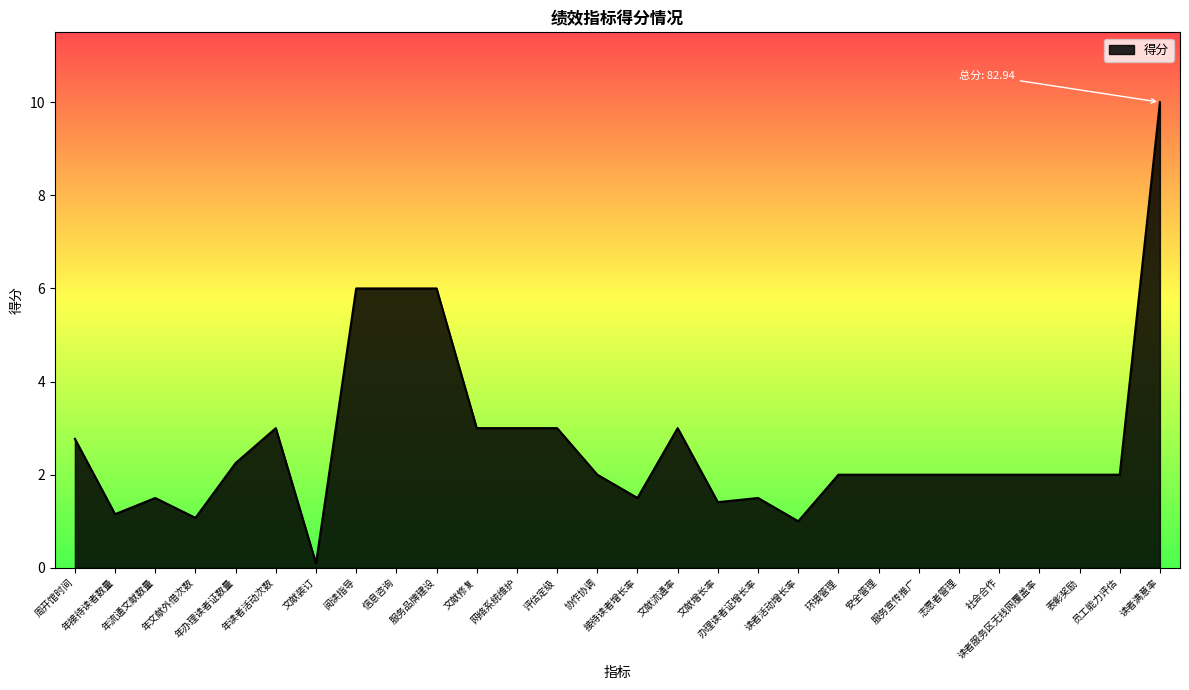

The chart shows a value of 4.4 at 评估定级. True or false?

False